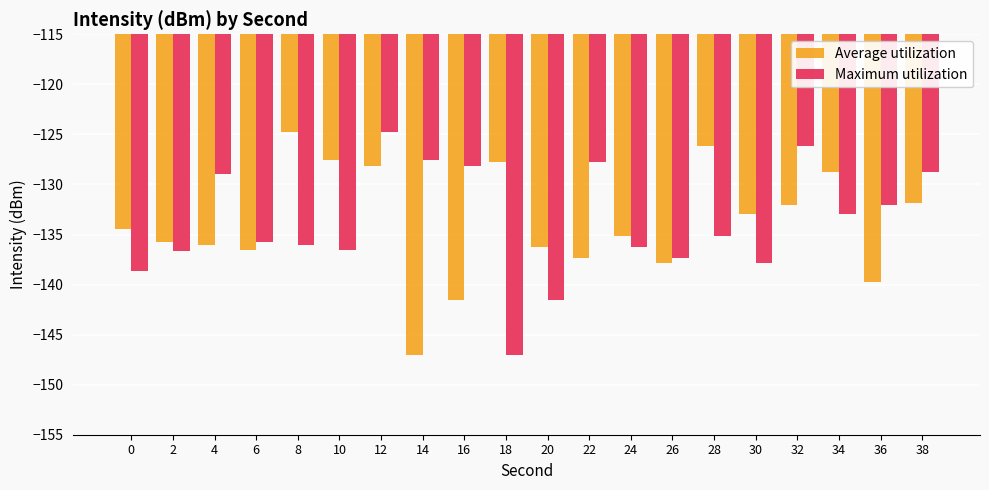

Is it true that Maximum utilization equals -196.5 at 20?

False